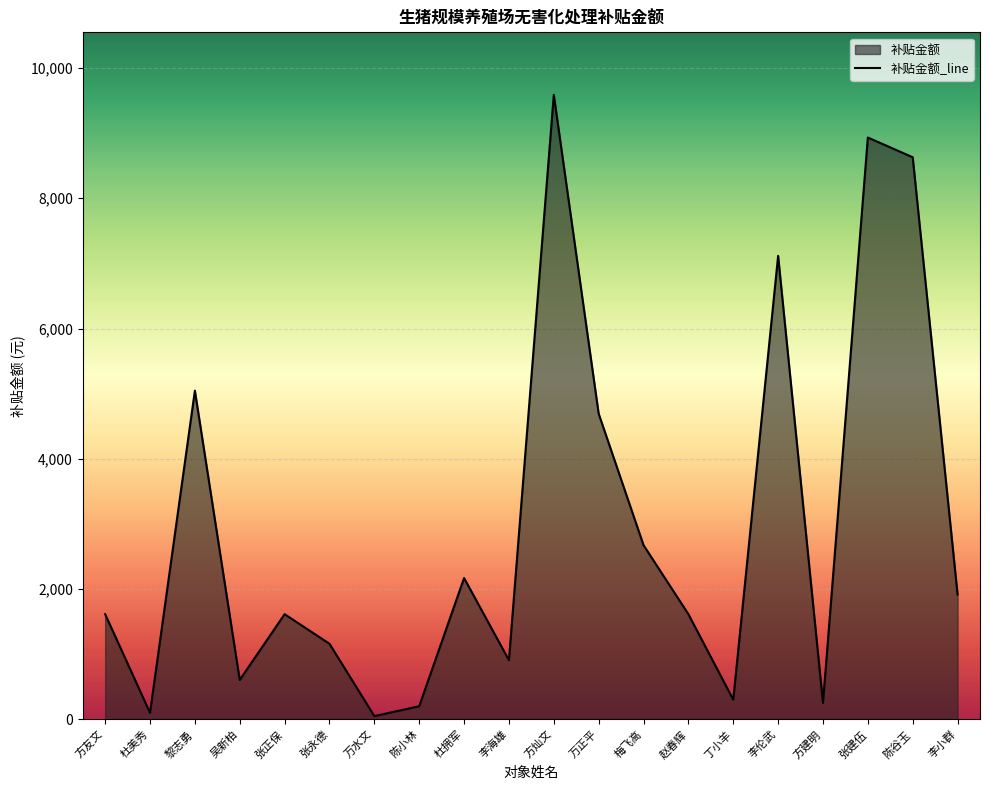

List the labels in order of value, largest first.

方灿文, 张建伍, 陈谷玉, 李伦武, 黎志勇, 万正平, 梅飞高, 杜拥军, 李小群, 方友文, 张正保, 赵春辉, 张永德, 李海雄, 吴新柏, 丁小羊, 方建明, 陈小林, 杜美秀, 万水文